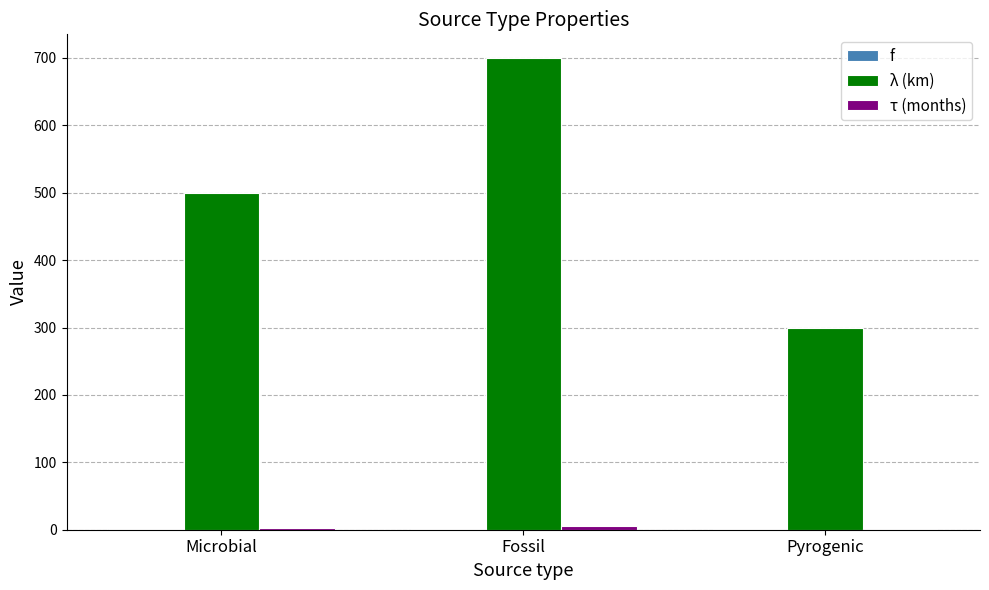

Are the bars grouped side by side (vs. stacked)?

Yes